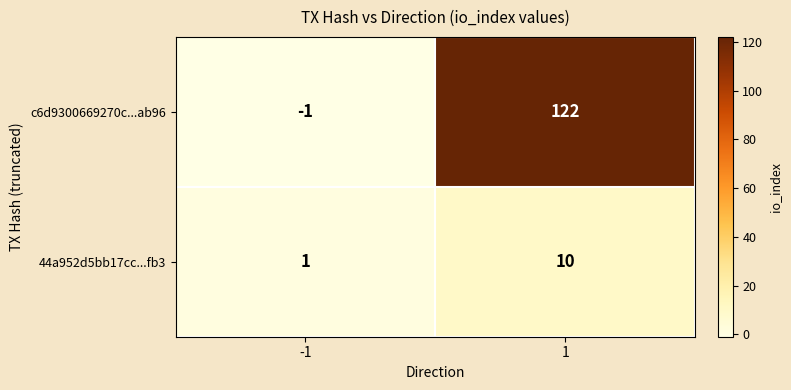

The 44a952d5bb17cc...fb3 series shows 10 at 1. True or false?

True